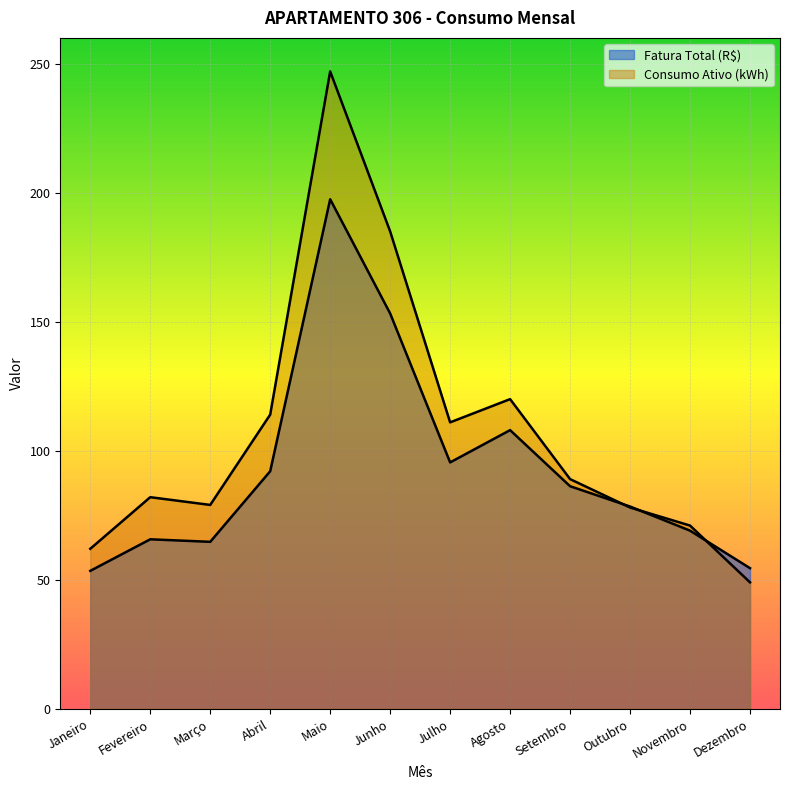

What is the sum of all Fatura Total (R$) values?

1118.2